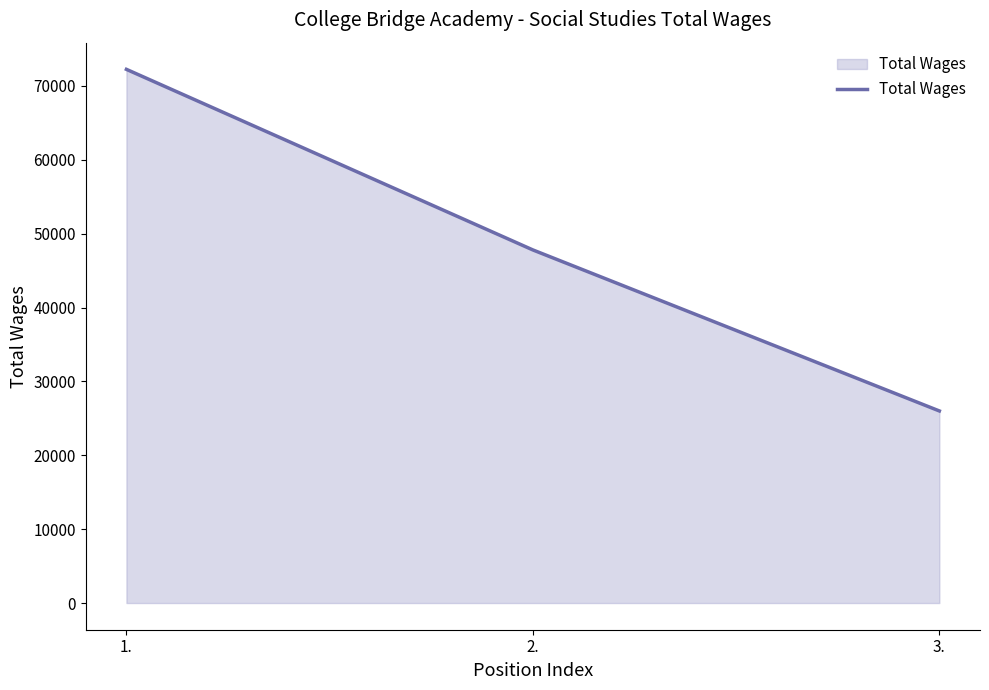

What is the approximate value at 3., to the nearest 100?

26000